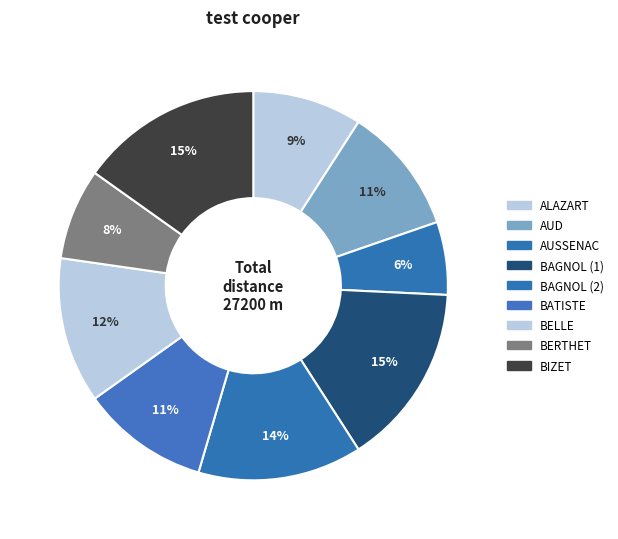

Combined, do ALAZART and BERTHET account for over 50%?

No